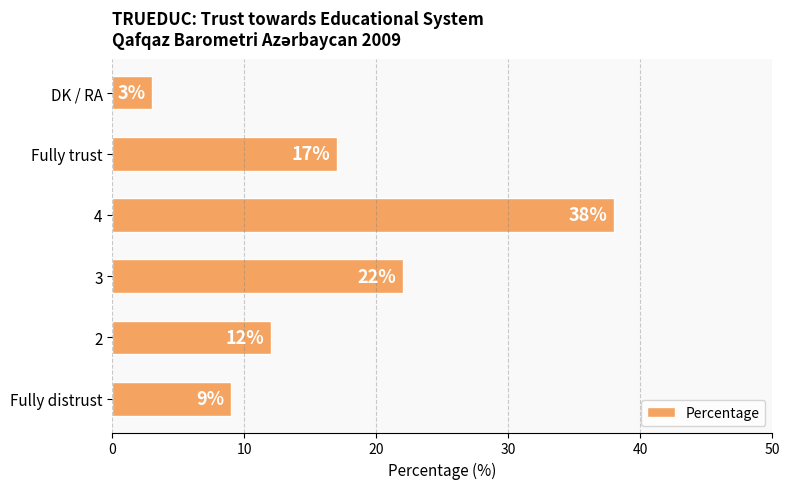

What value does the data have at Fully distrust?

9